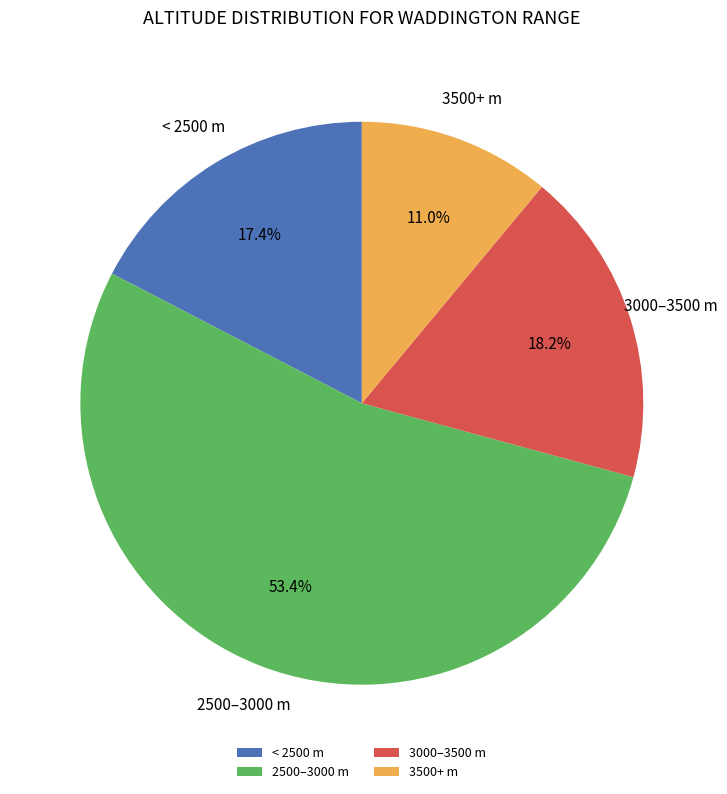

What is the ratio of the value at 3500+ m to the value at 3000–3500 m?

0.6